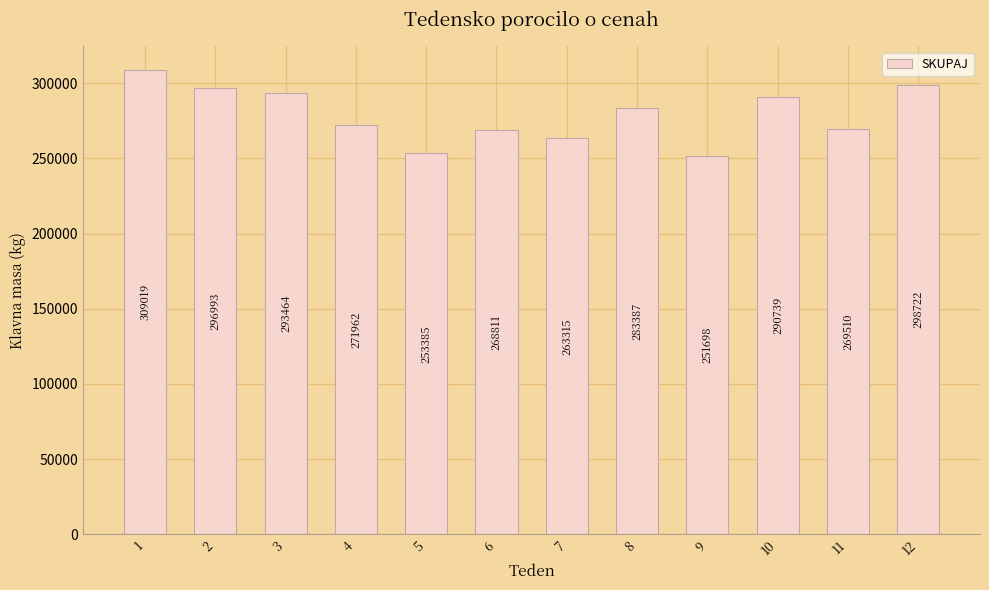

Reading left to right, what are all the values shown in this chart?

1=309019	2=296993	3=293464	4=271962	5=253385	6=268811	7=263315	8=283387	9=251698	10=290739	11=269510	12=298722